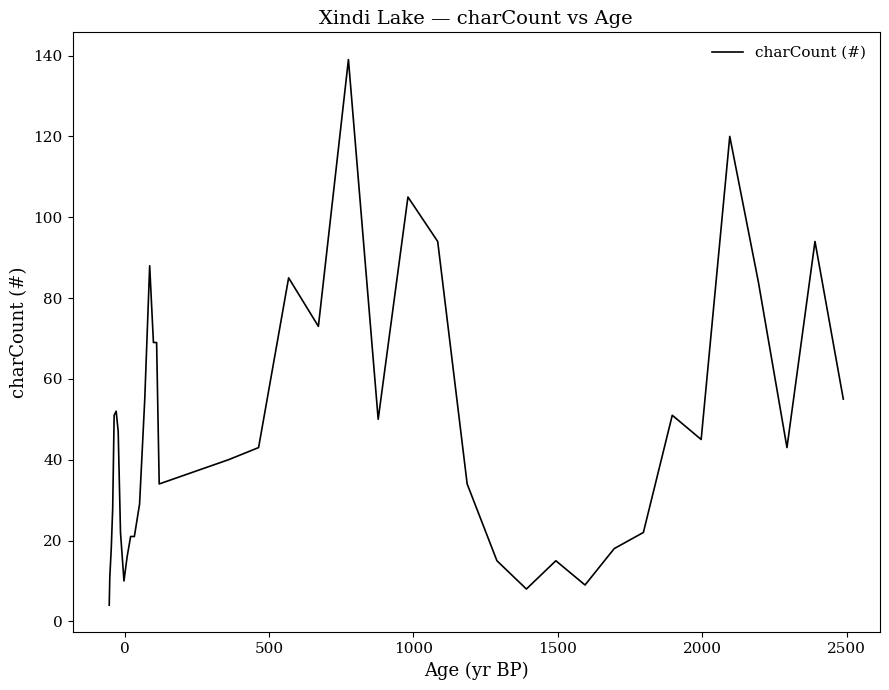

What is the minimum value shown in the chart?

4